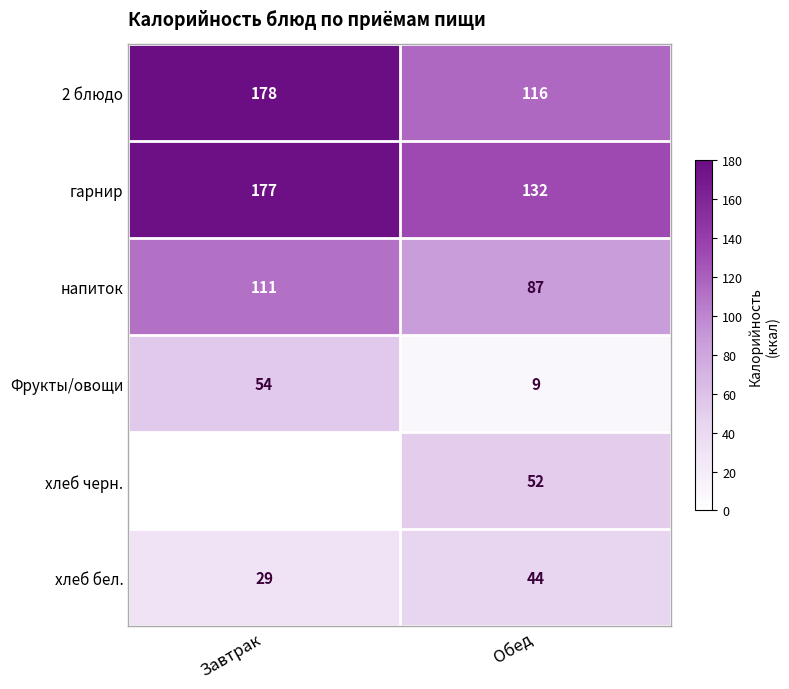

The Фрукты/овощи series shows 16 at Обед. True or false?

False